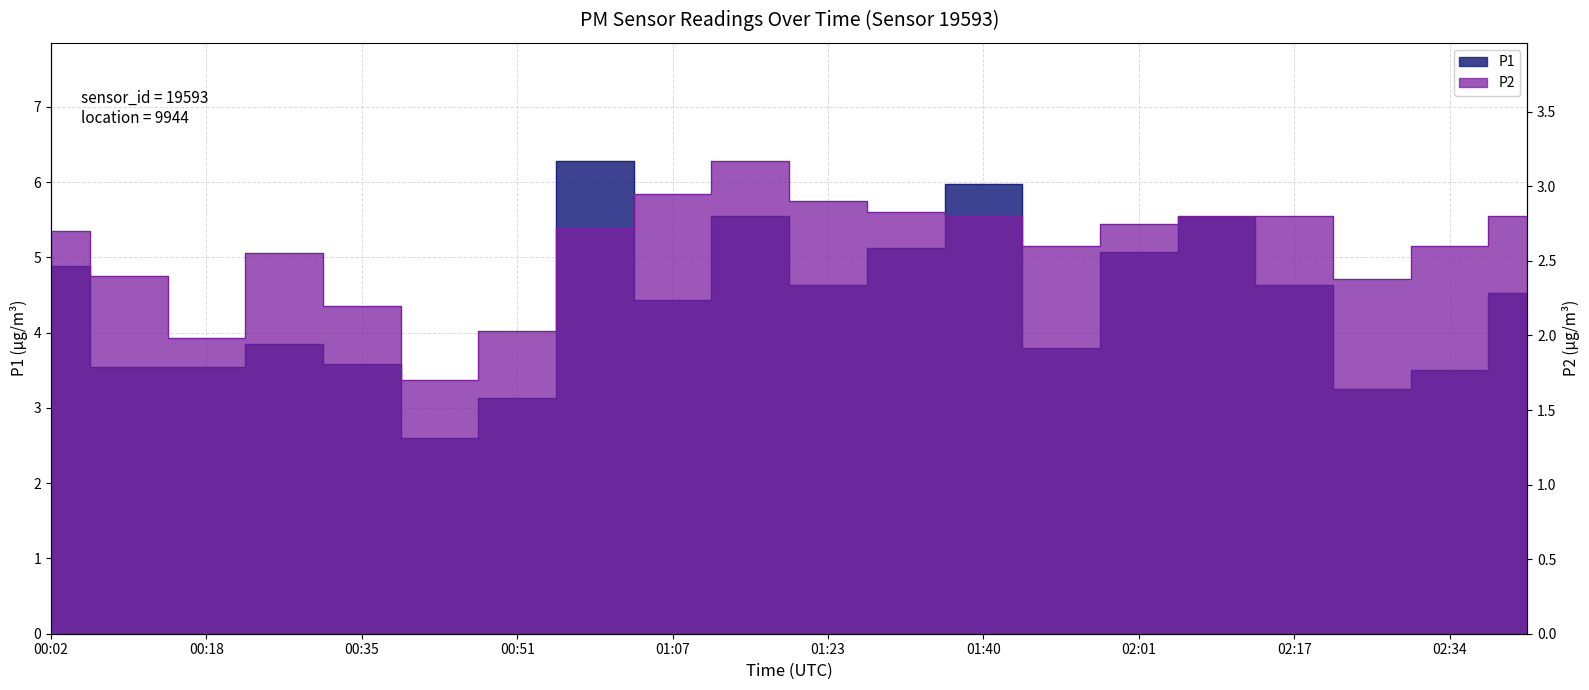

What is the total value across all series at 00:10?

5.9